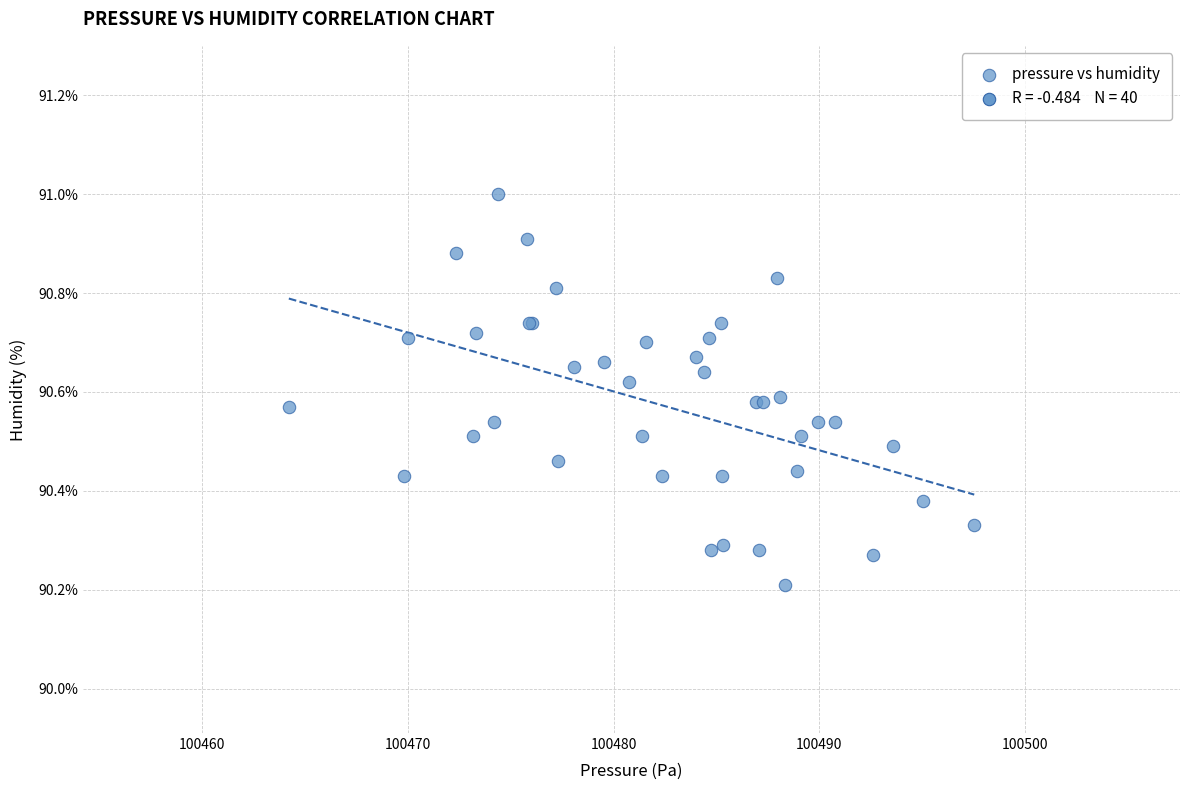

What Y value in the scatter plot is closest to 90?

90.2